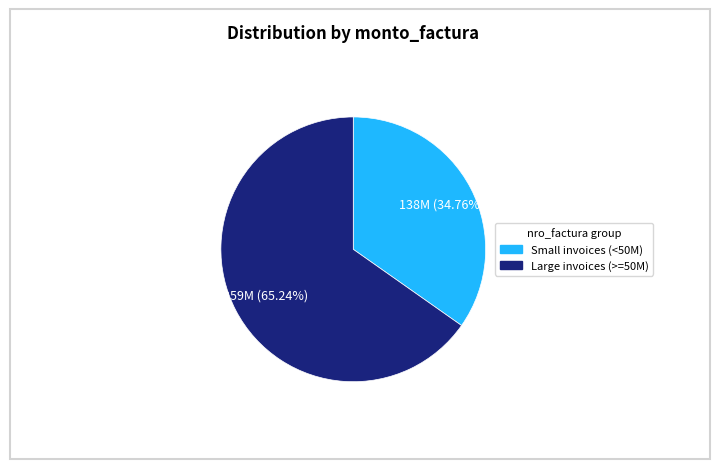

Does any single category account for the majority?

Yes